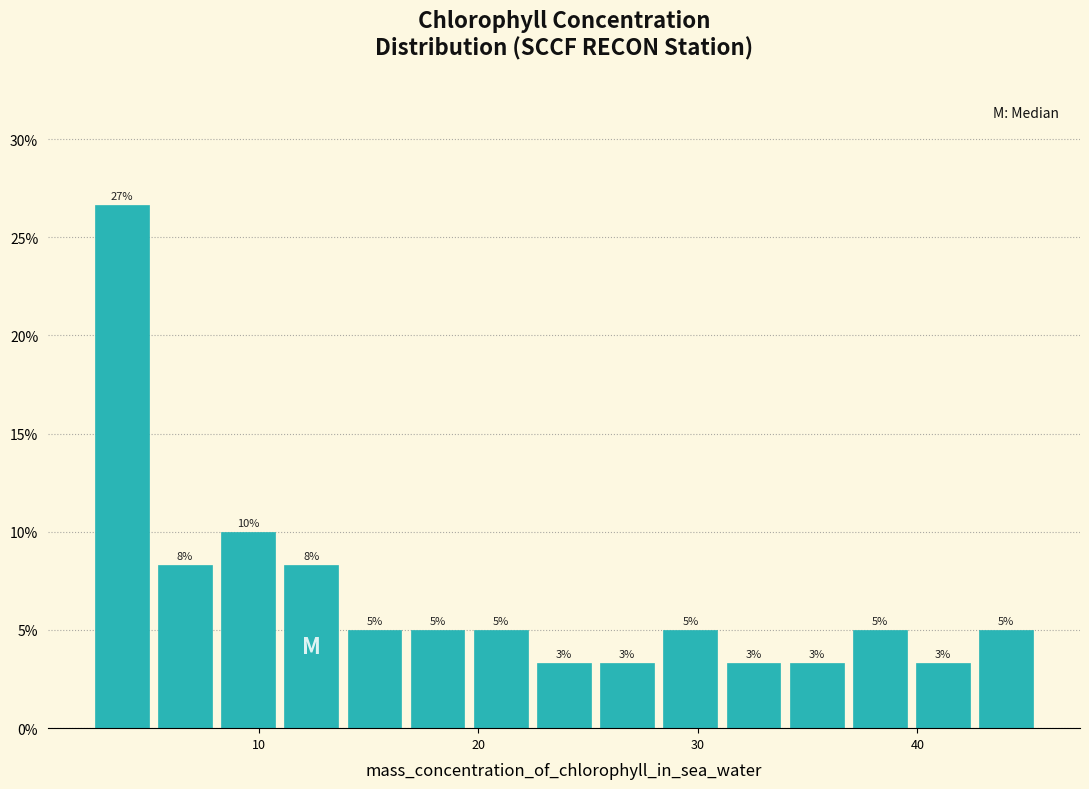

Around what value on the x-axis is the tallest bar? Give the approximate position of its centre, as read against the axis.

4